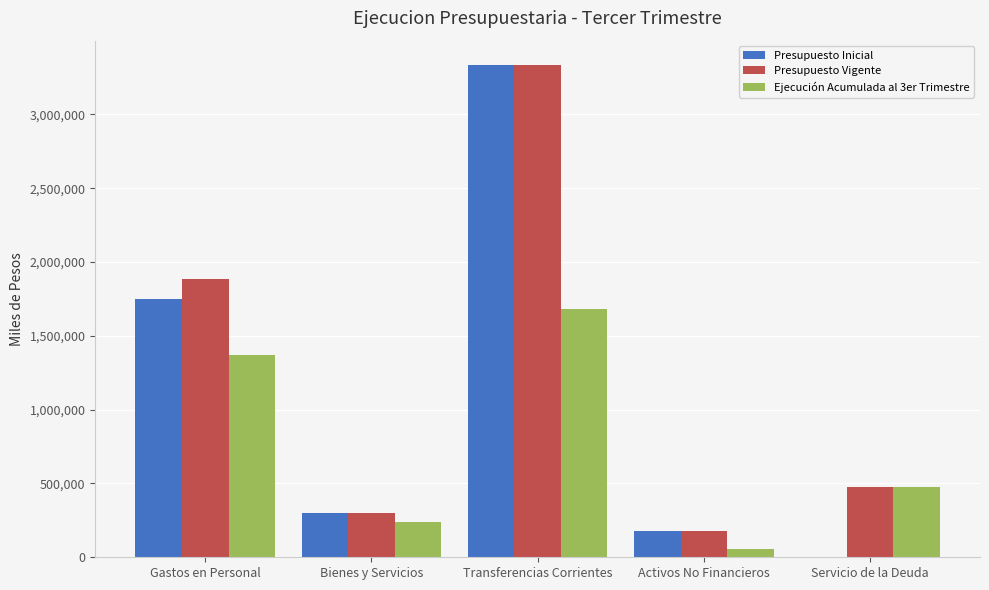

What is the highest value of the Presupuesto Inicial series?

3332517